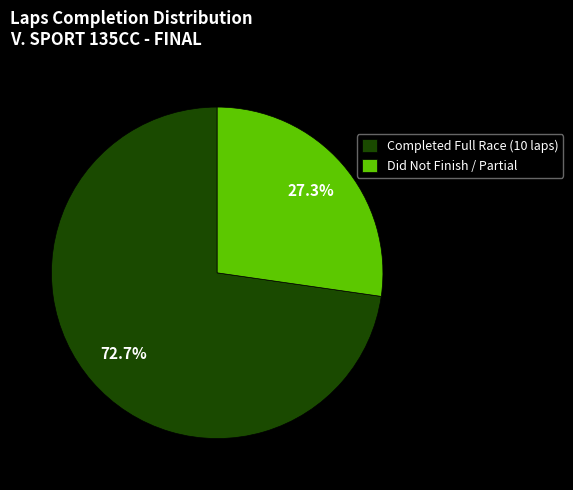

Which has a higher value, Completed Full Race (10 laps) or Did Not Finish / Partial?

Completed Full Race (10 laps)